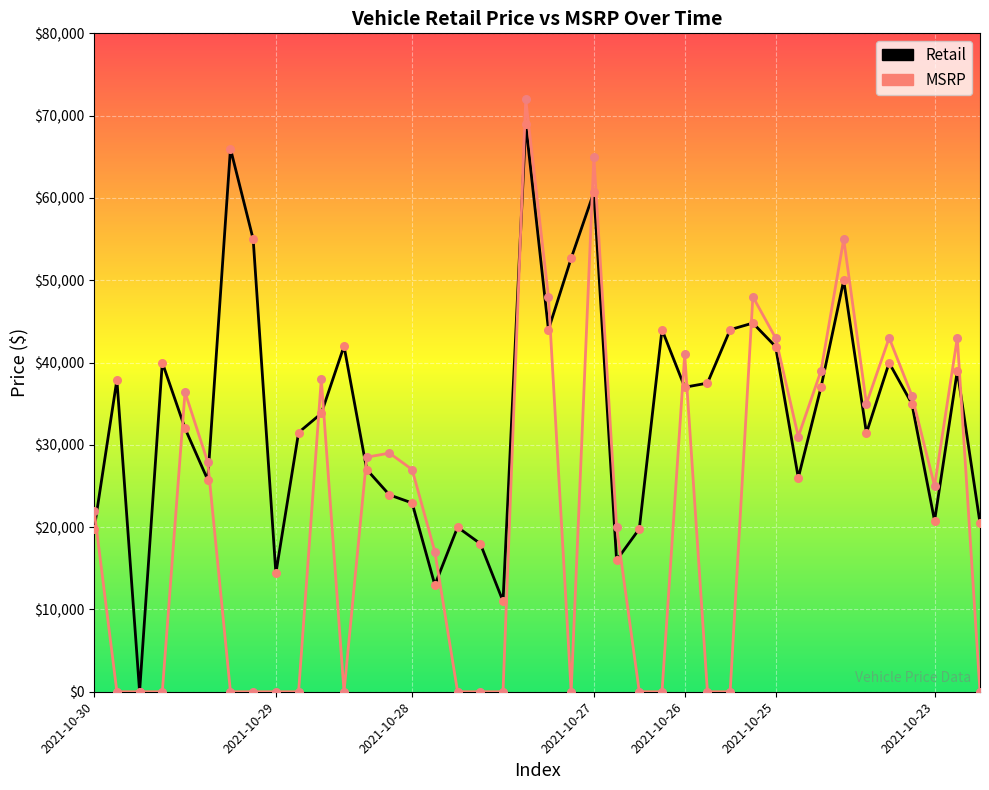

Which series contains the highest Y value?

MSRP